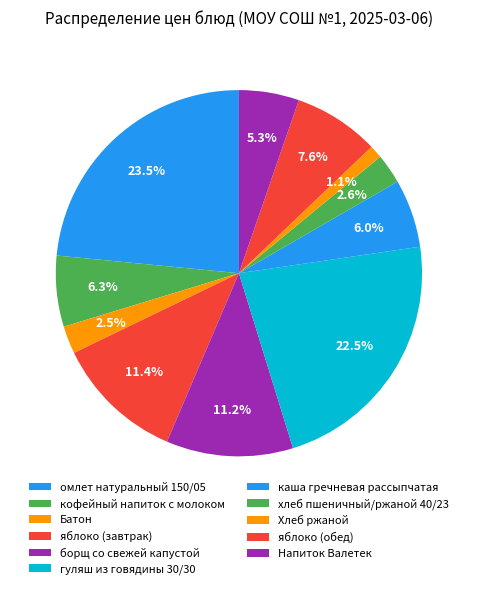

How many slices are in this pie chart?

11